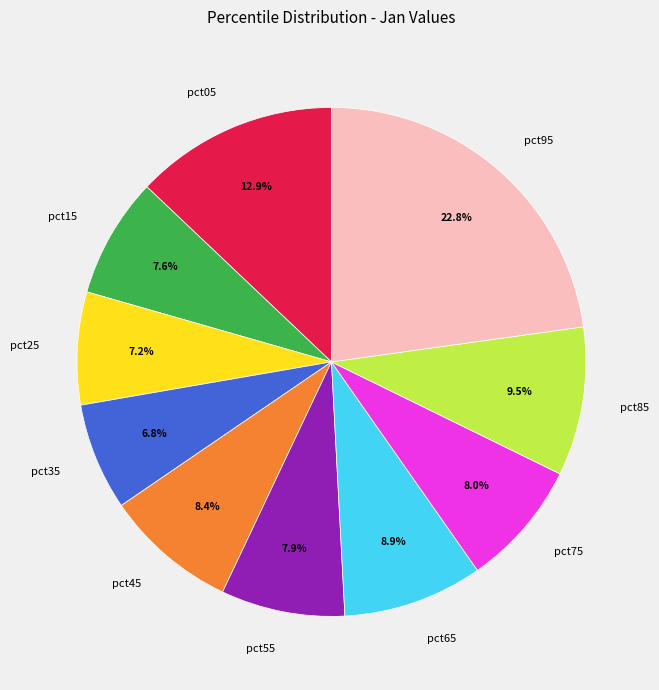

The pct25 slice represents 7% of the pie. True or false?

True